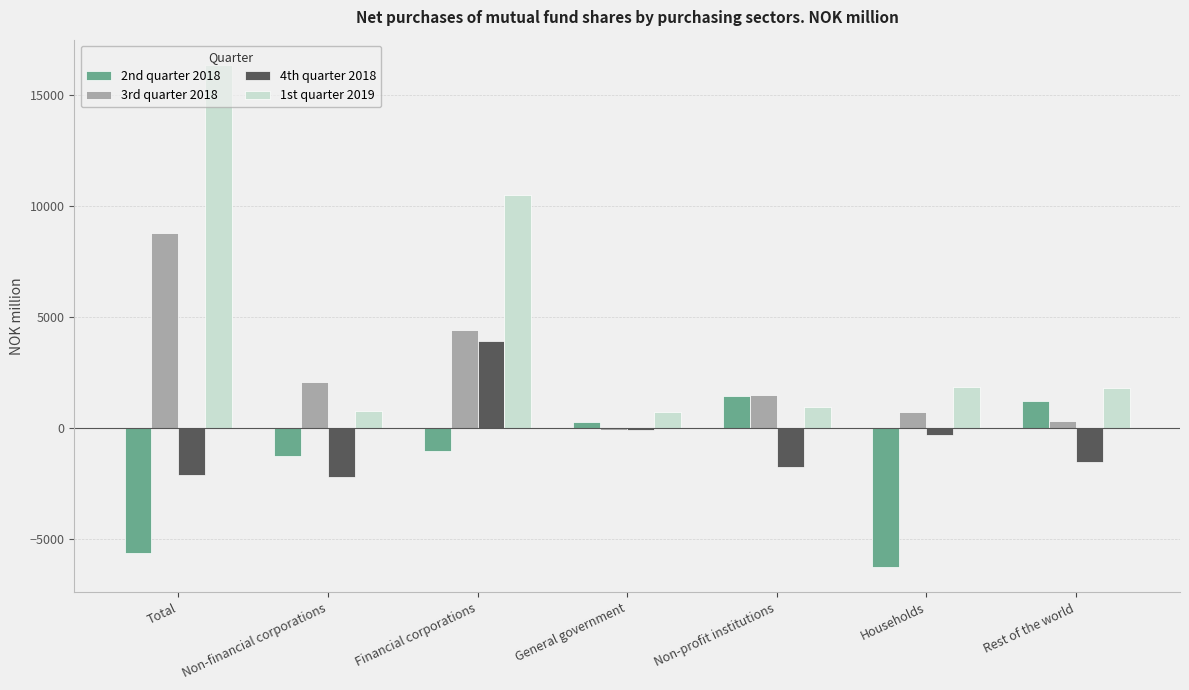

Which series has the largest range (max minus min)?

1st quarter 2019